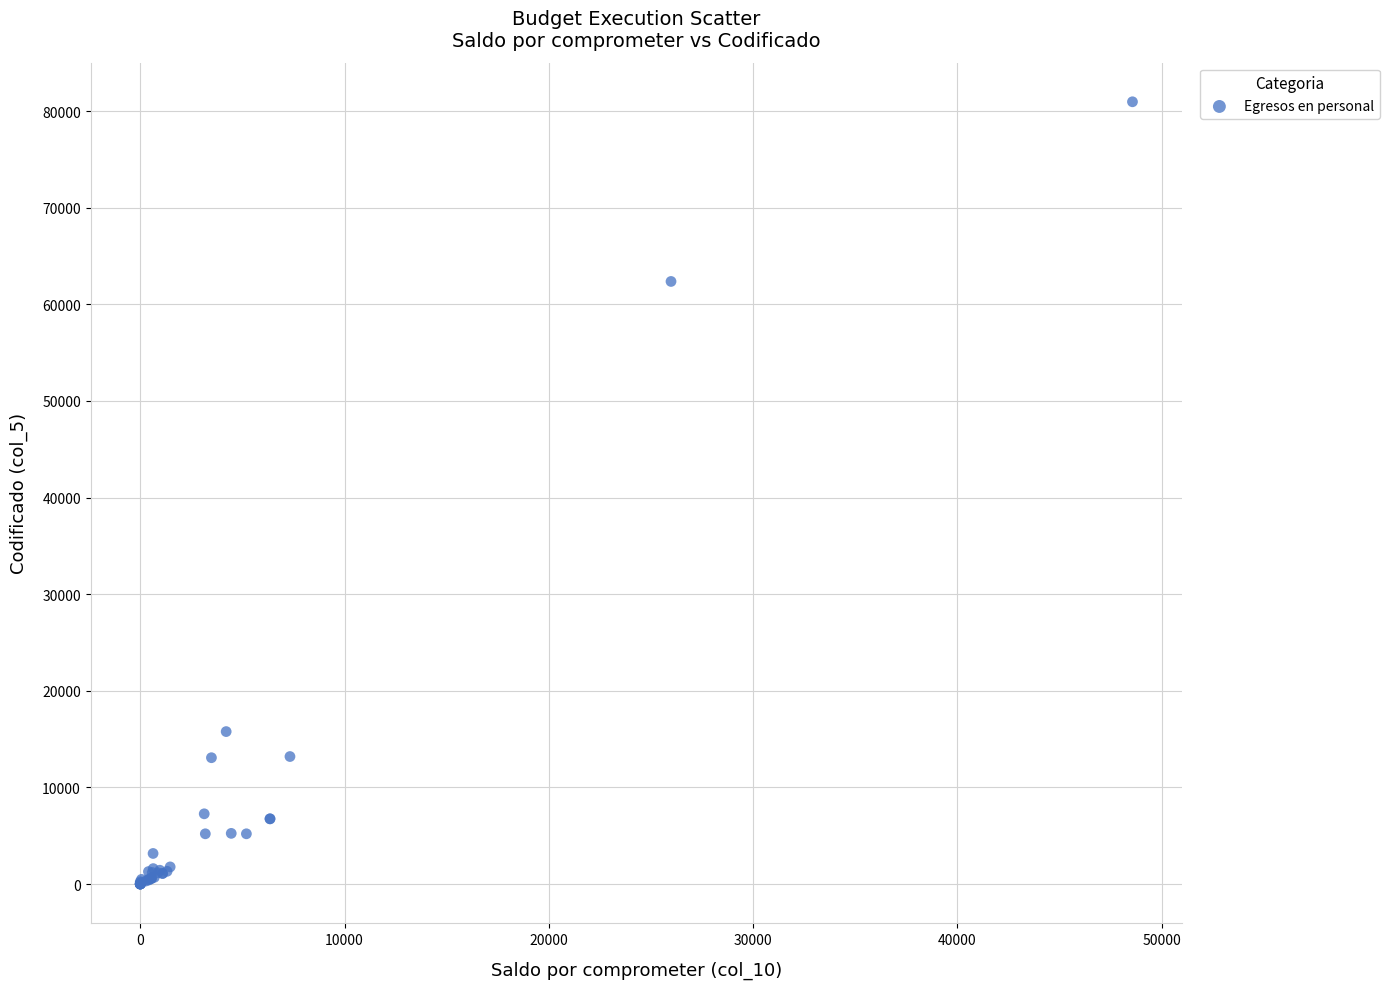

What Y value in the scatter plot is closest to 40480?

62364.0